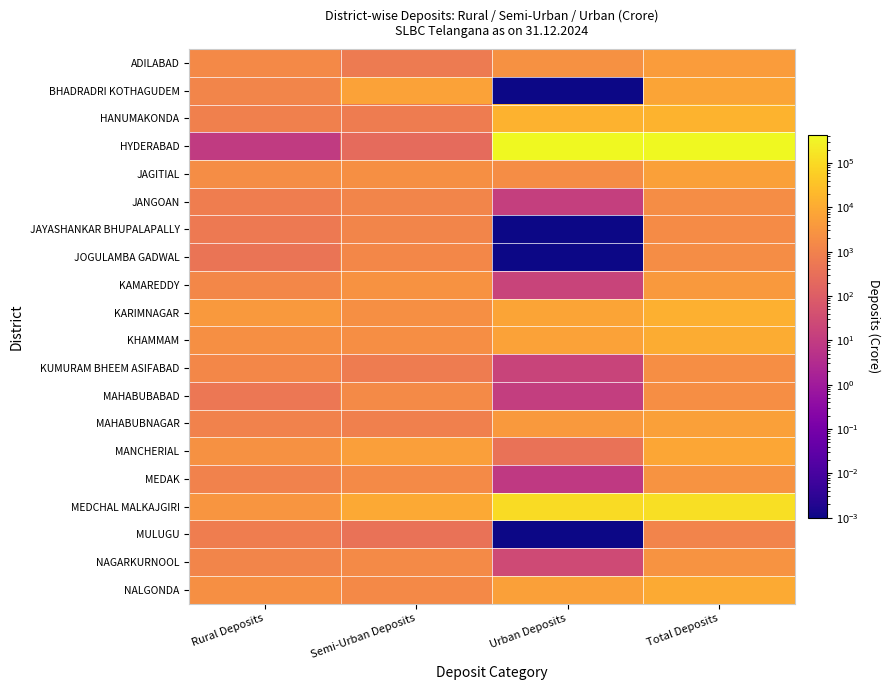

Which series has the largest total across all categories?

HYDERABAD